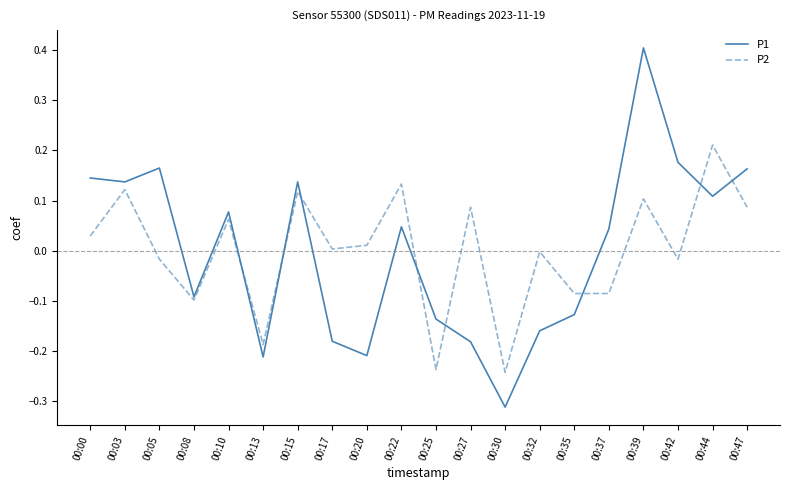

Is the value of P1 at 00:32 greater than the value of P2 at 00:20?

No